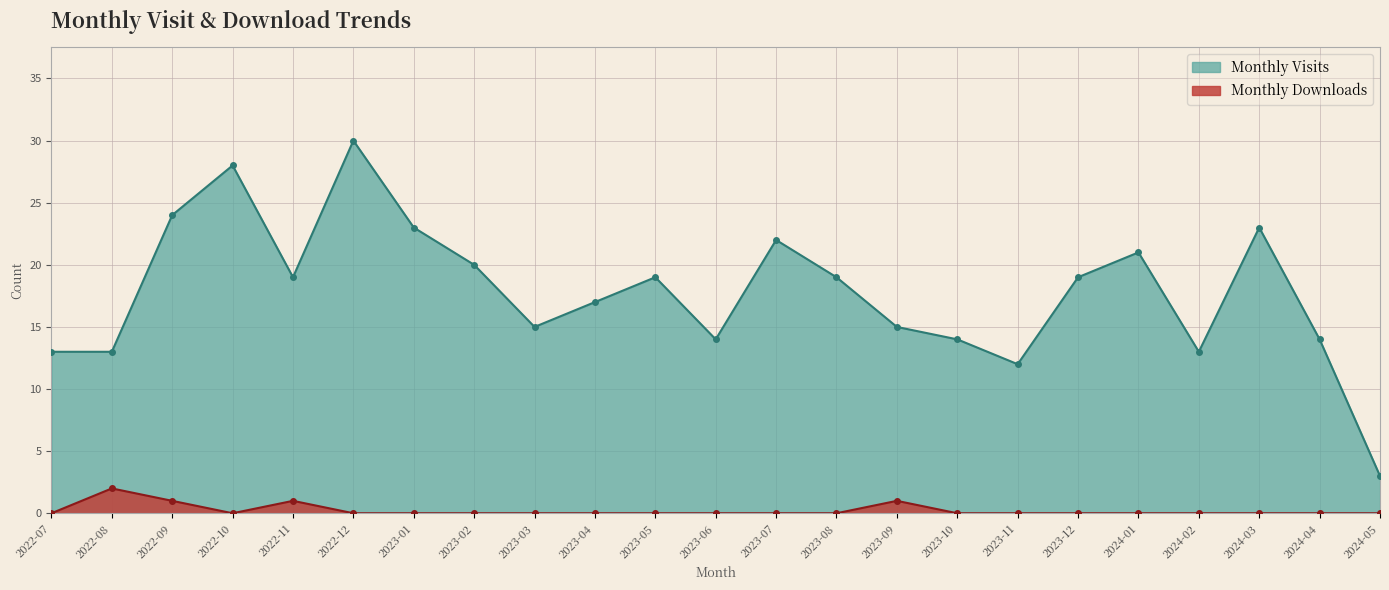

What are all the series names shown in the legend?

Monthly Visits, Monthly Downloads